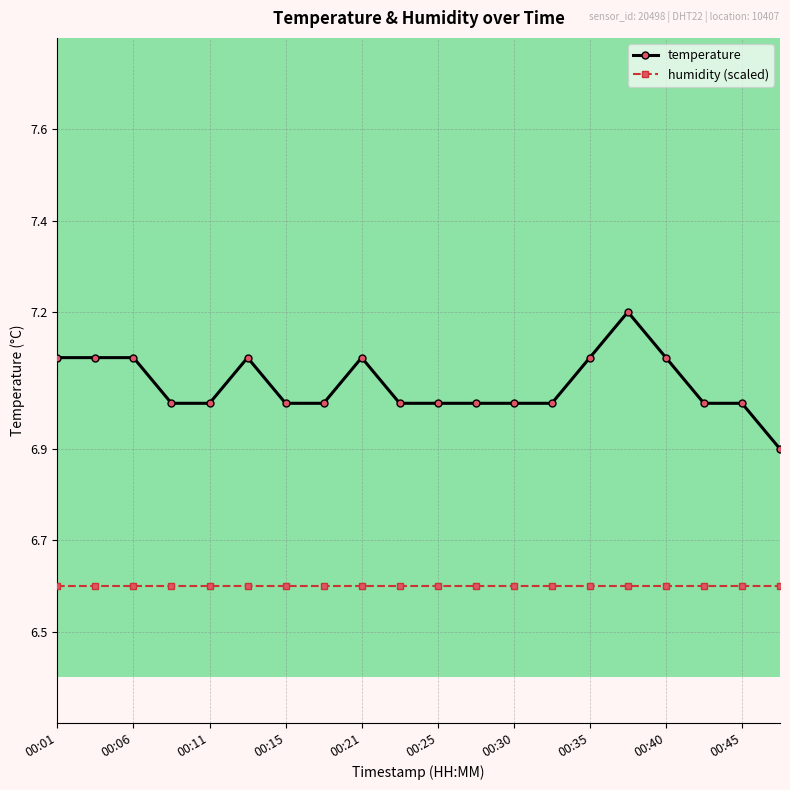

How many lines are shown in the chart?

2